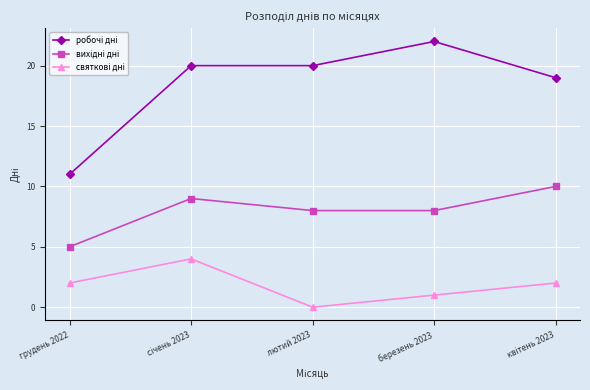

What is the total value across all series at березень 2023?

31